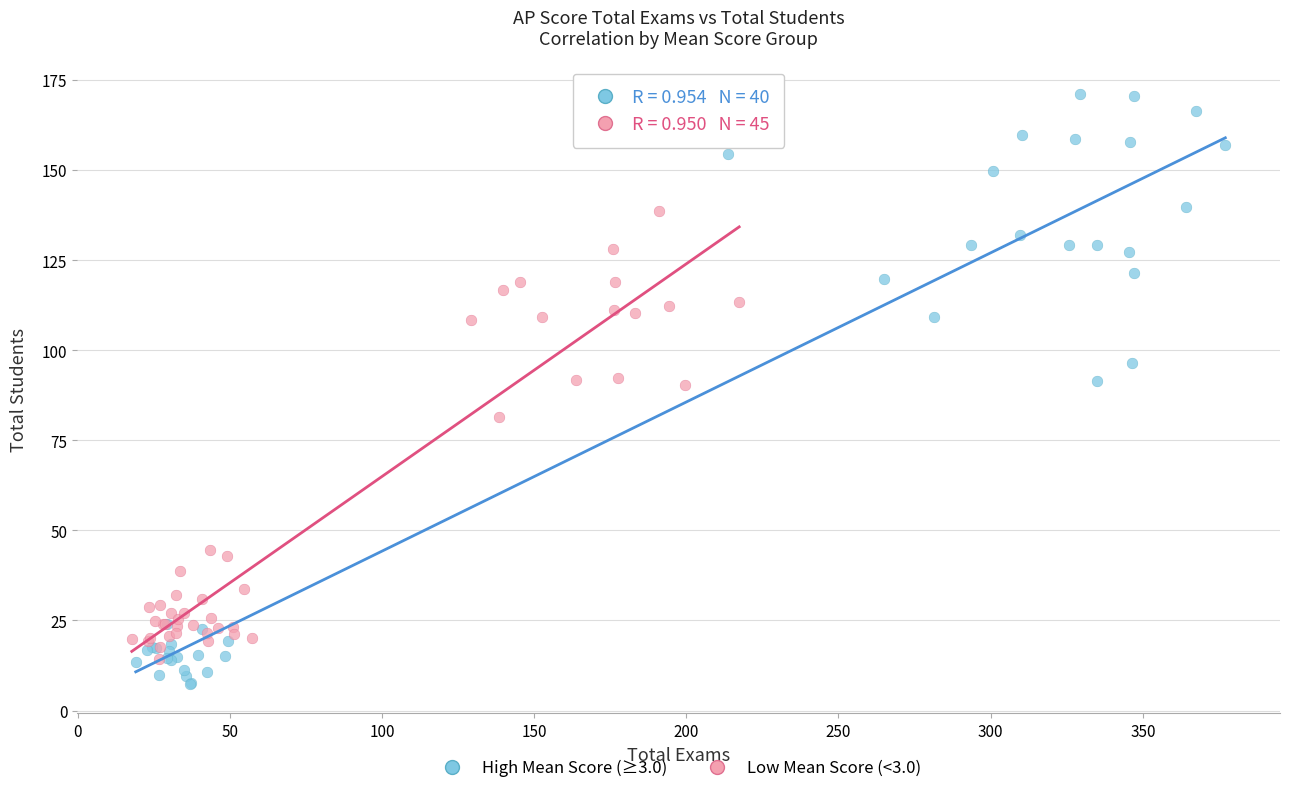

Which series reaches the minimum Y coordinate?

High Mean Score (≥3.0)